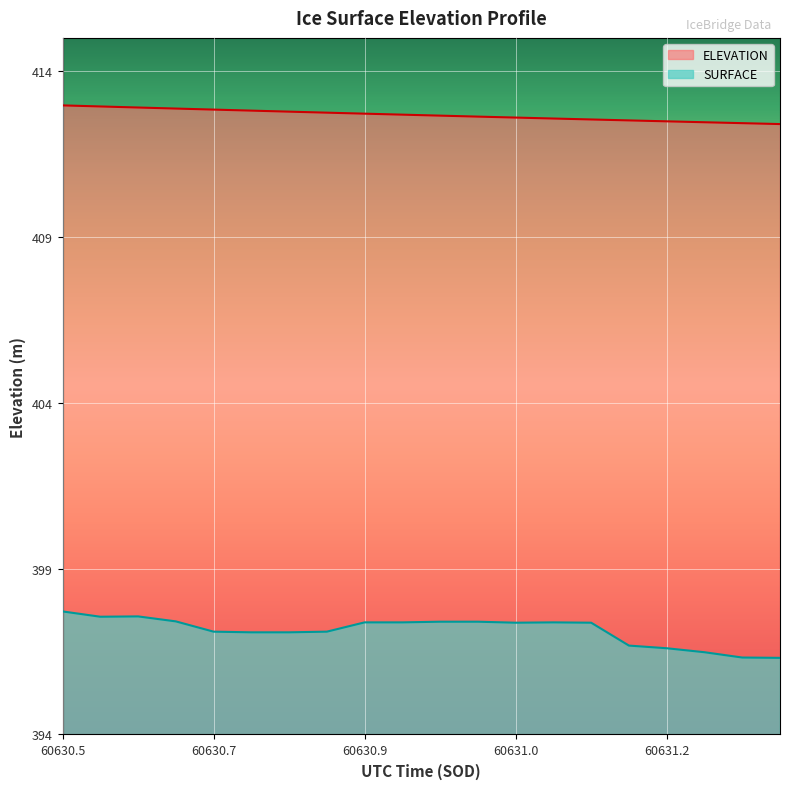

How many lines are shown in the chart?

2